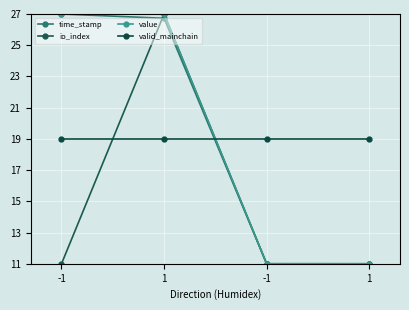

What is the label of the 1st point from the right?

1